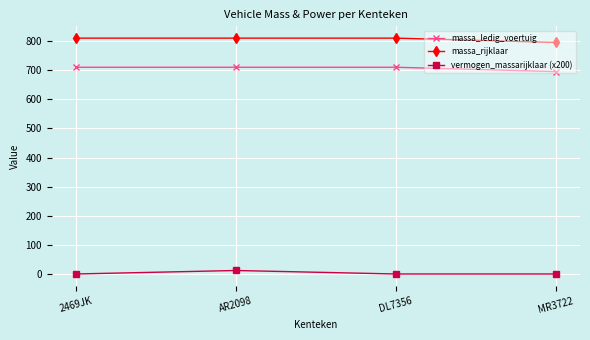

What is the minimum value for massa_rijklaar?

795